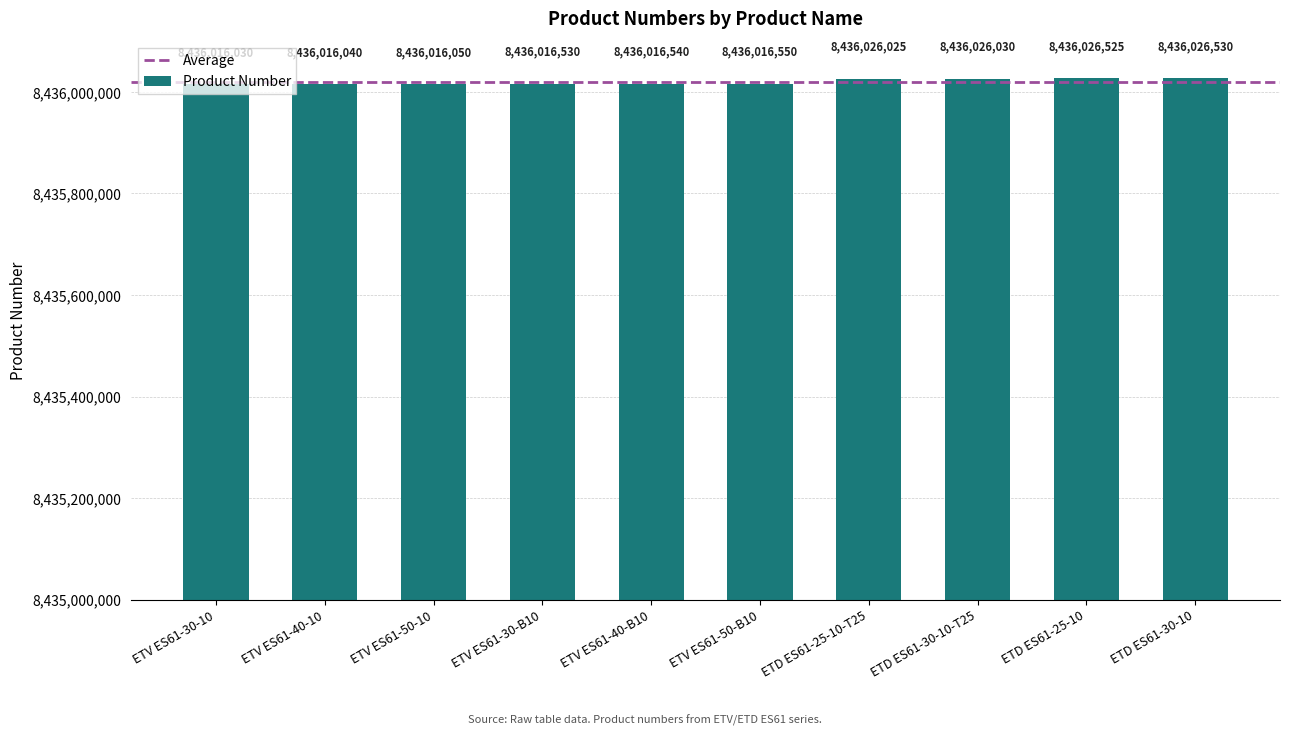

Where is the data nearest to the value 8436021280?

ETV ES61-50-B10